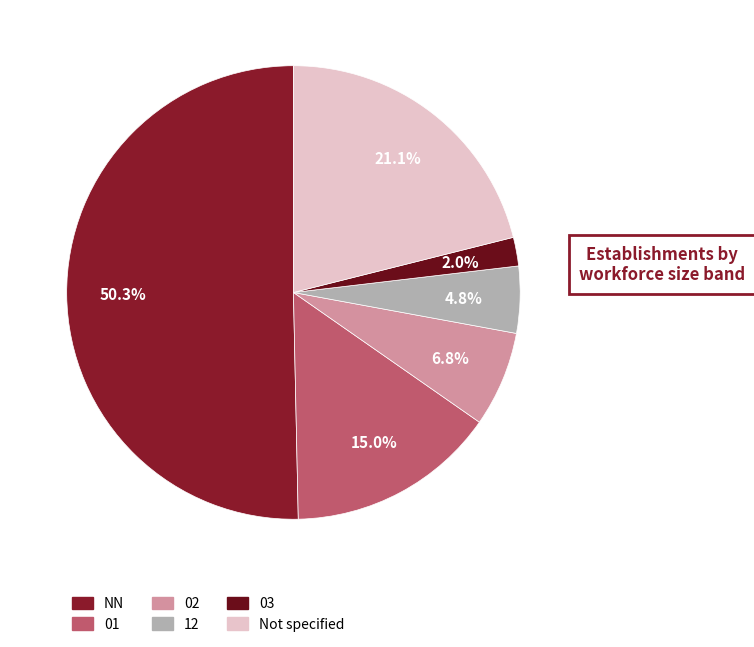

How many slices are in this pie chart?

6